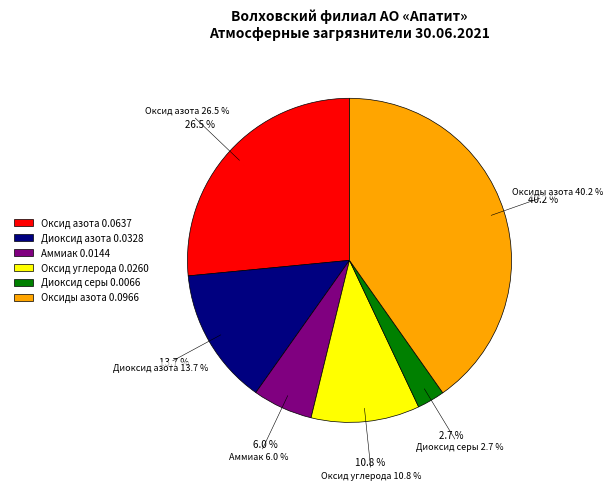

To the nearest percent, what is the difference between the largest and smallest slice percentages?

37%